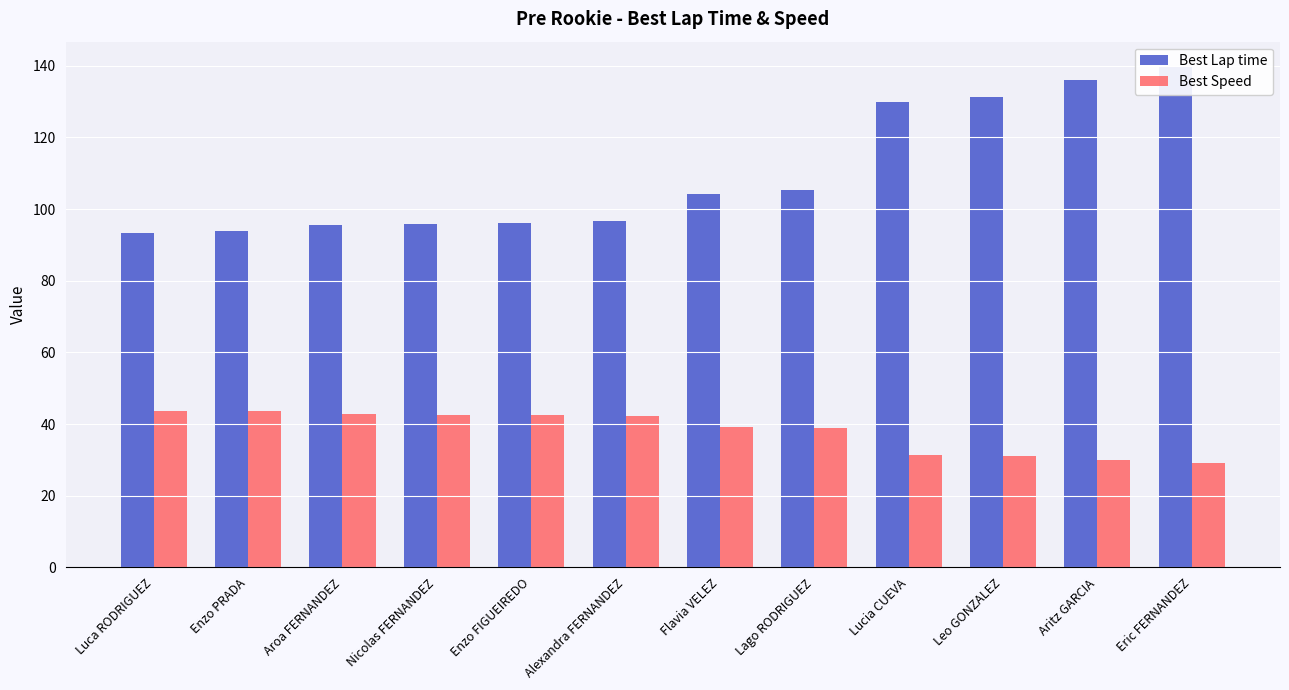

Which has a higher value, Lucia CUEVA or Lago RODRIGUEZ?

Lucia CUEVA